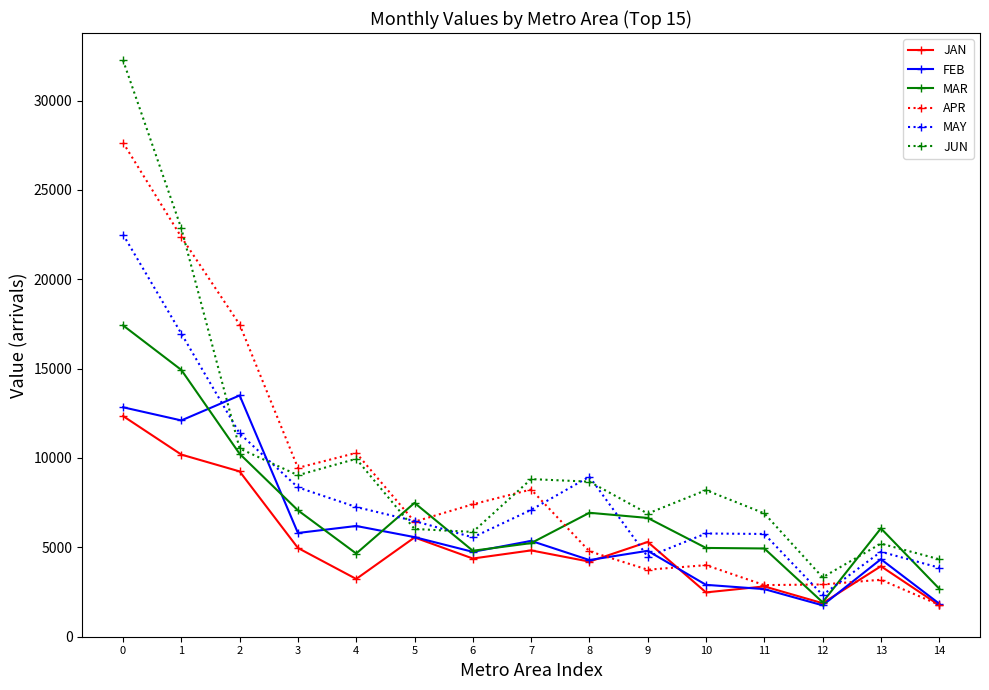

Is it true that MAY equals 16957.6 at 1?

True